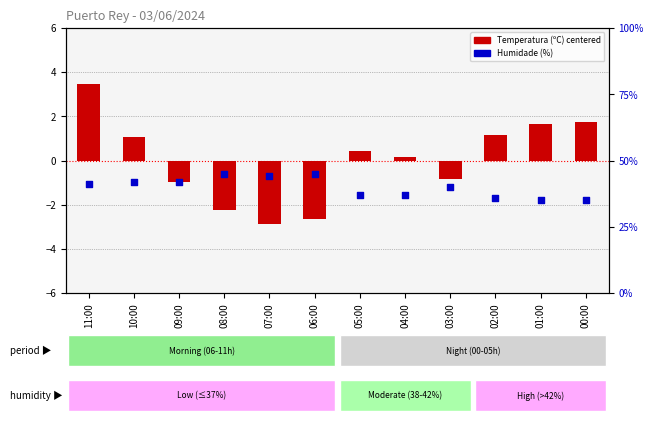

Which series has the largest Y range (max minus min)?

Humidade (%)